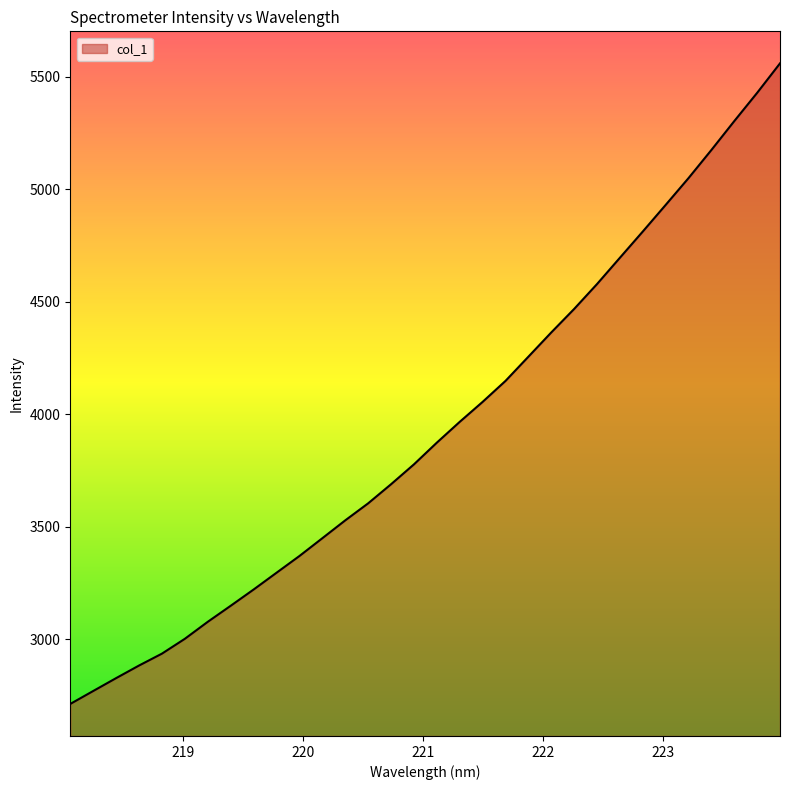

What is the difference between the maximum and minimum values?

2846.6